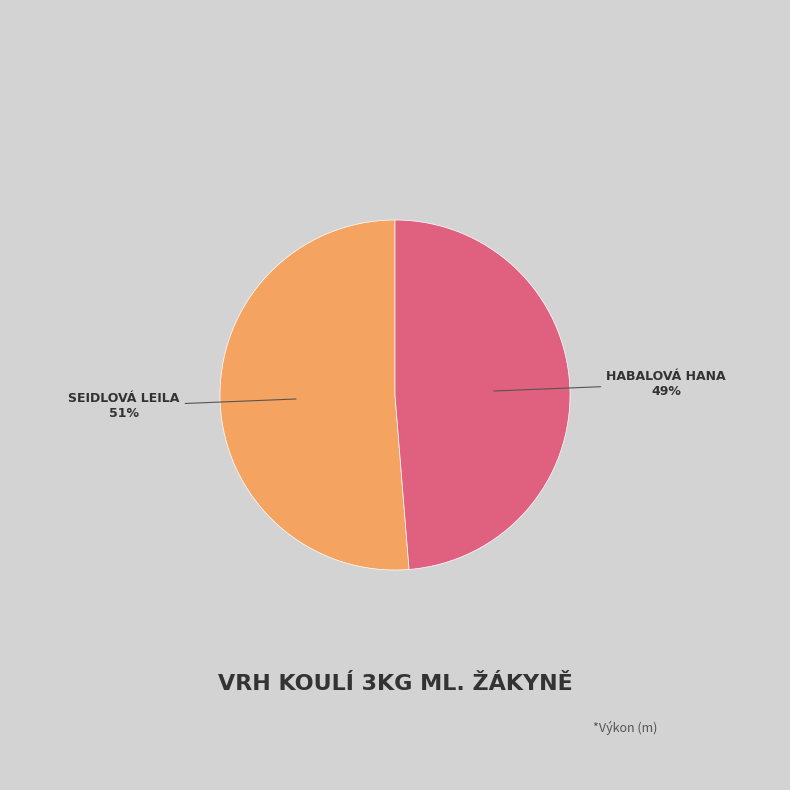

Is there a majority slice in this chart?

Yes